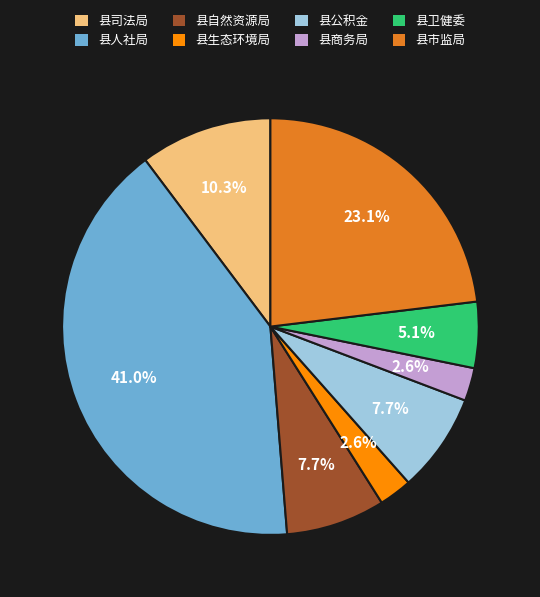

Between 县司法局 and 县卫健委, which is larger?

县司法局